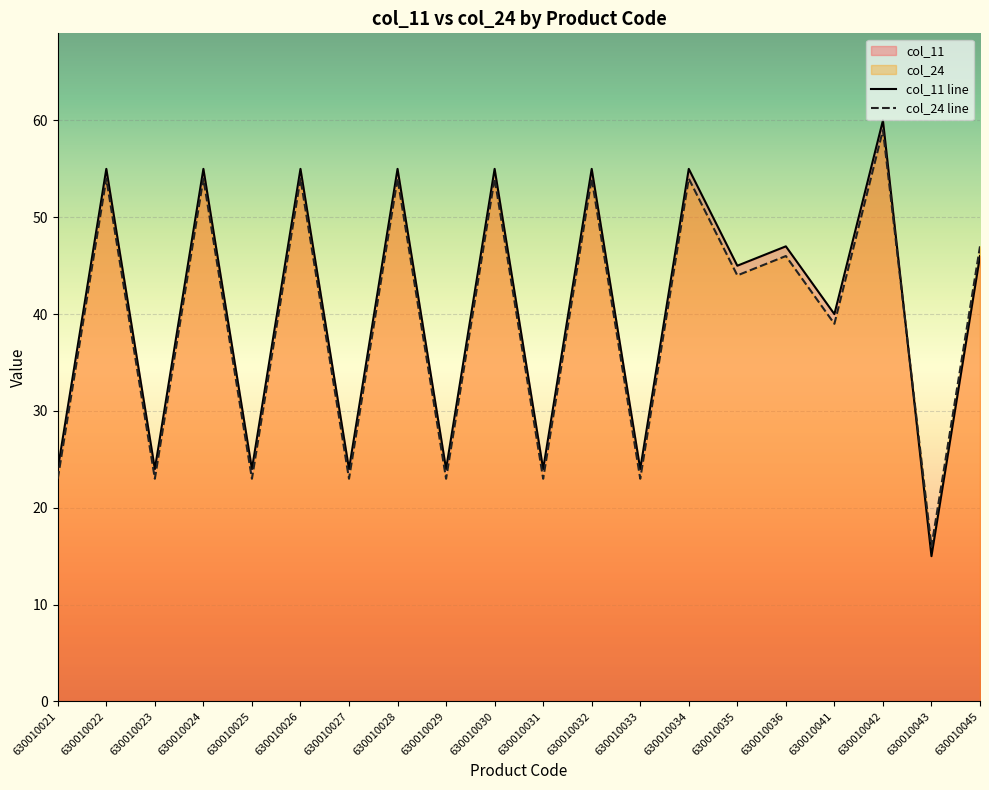

How many data points in col_24 are above 46?

9